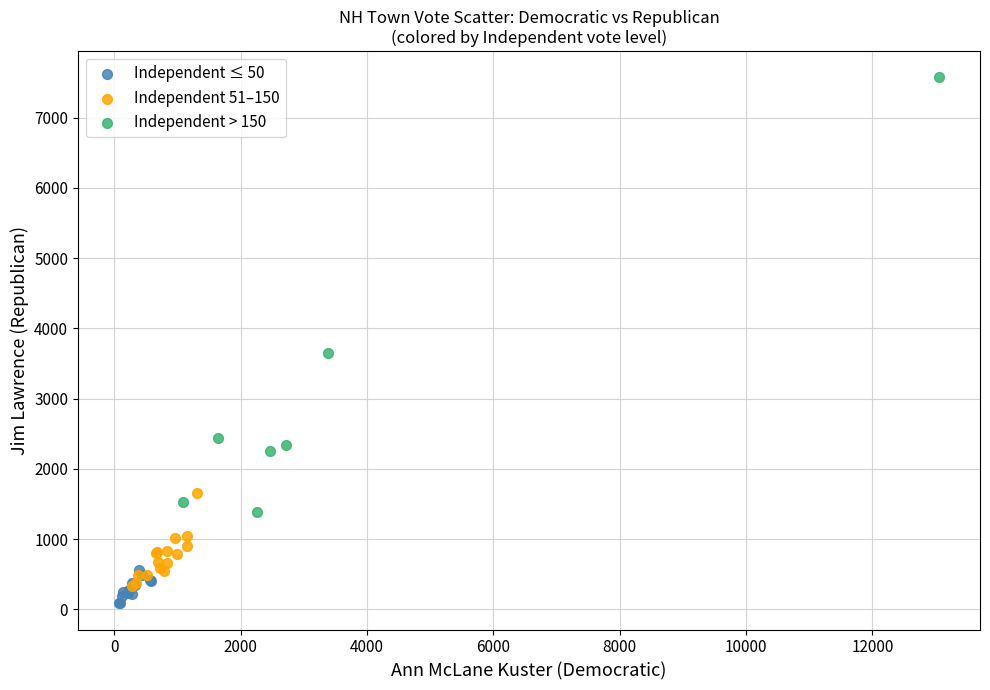

Which series contains the highest Y value?

Independent > 150